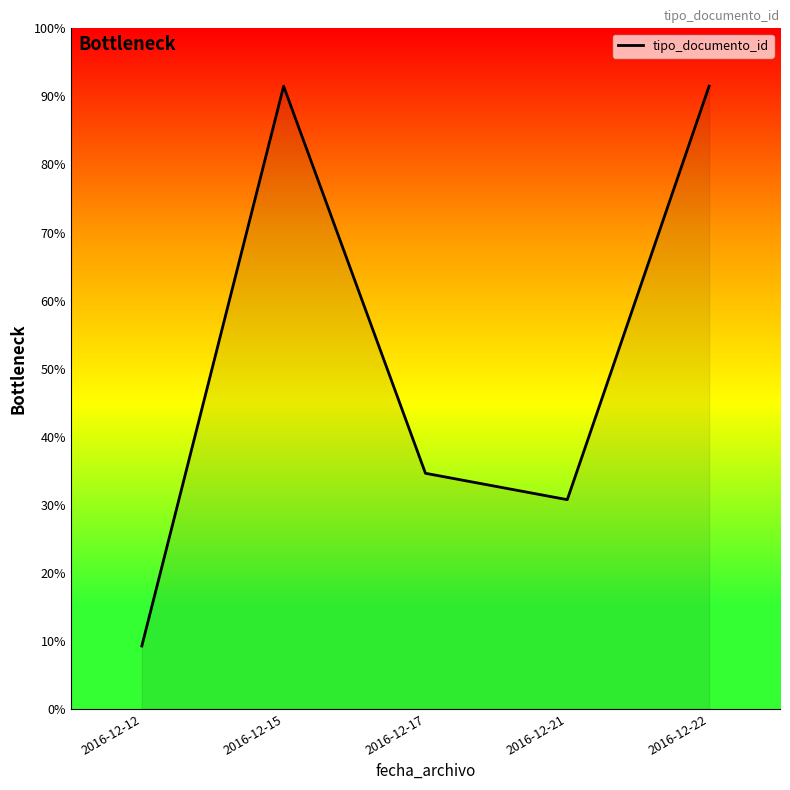

Between 2016-12-22 and 2016-12-12, which is larger?

2016-12-22